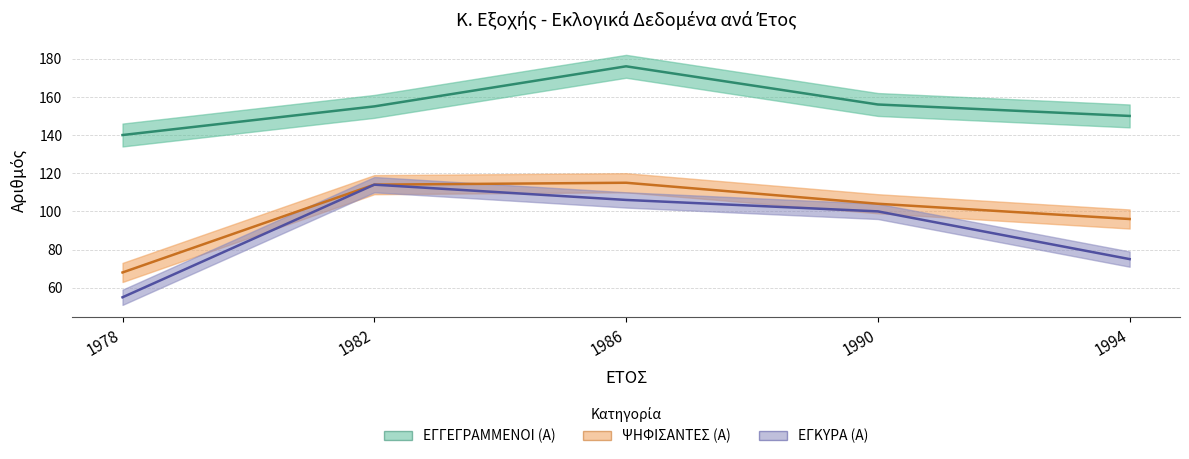

What is the minimum value shown in the chart?

55